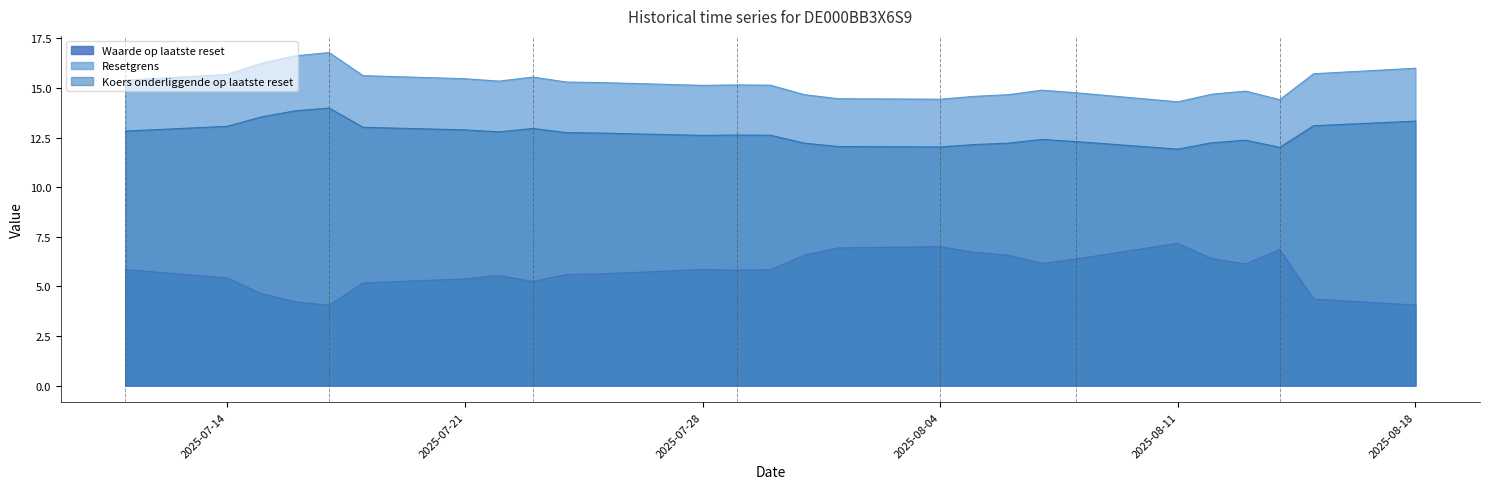

The Waarde op laatste reset series shows 3.1 at 2025-07-18. True or false?

False